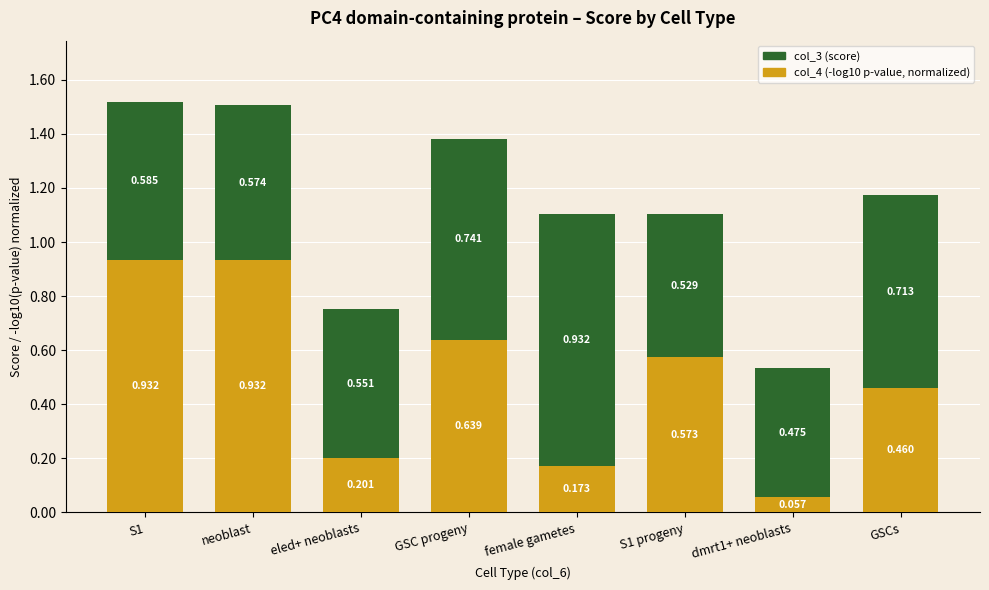

Rank the series by their maximum value, from lowest to highest.

col_4 (-log10 p-value, normalized), col_3 (score)